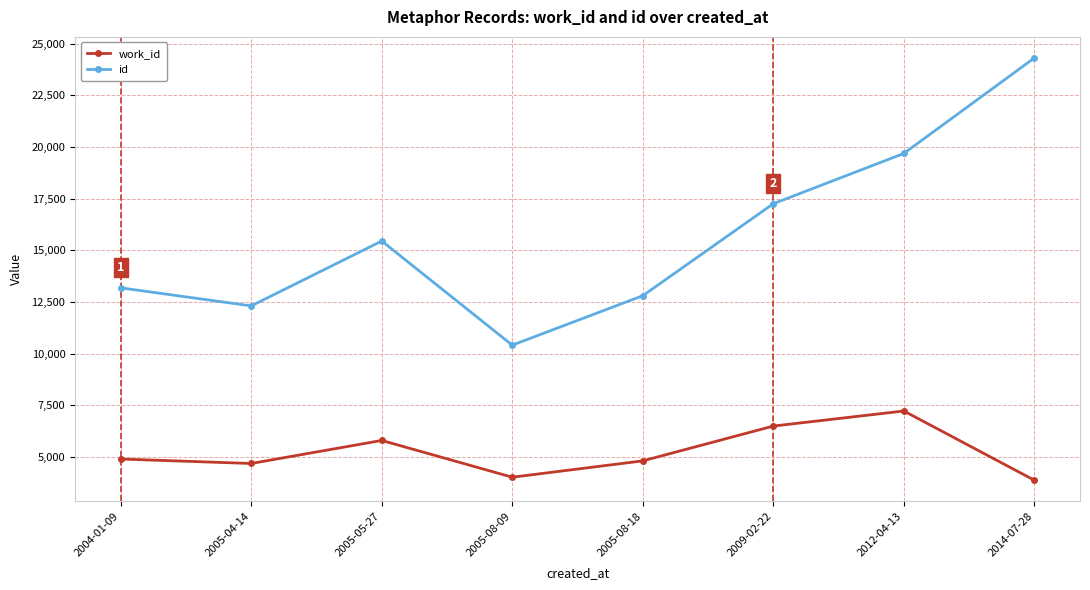

True or false: id and work_id cross at least once.

False